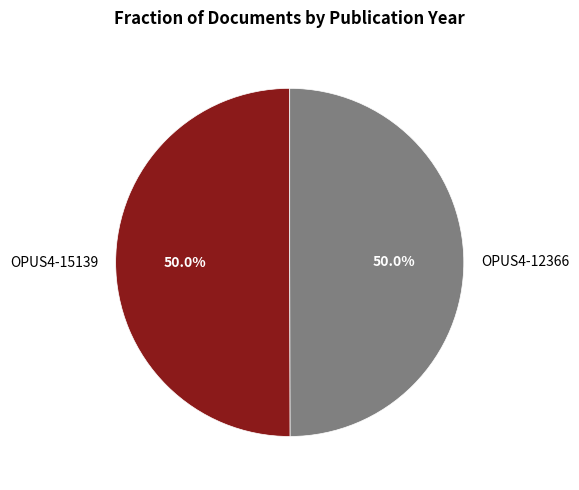

What percentage is NOT represented by OPUS4-12366?

50.0%